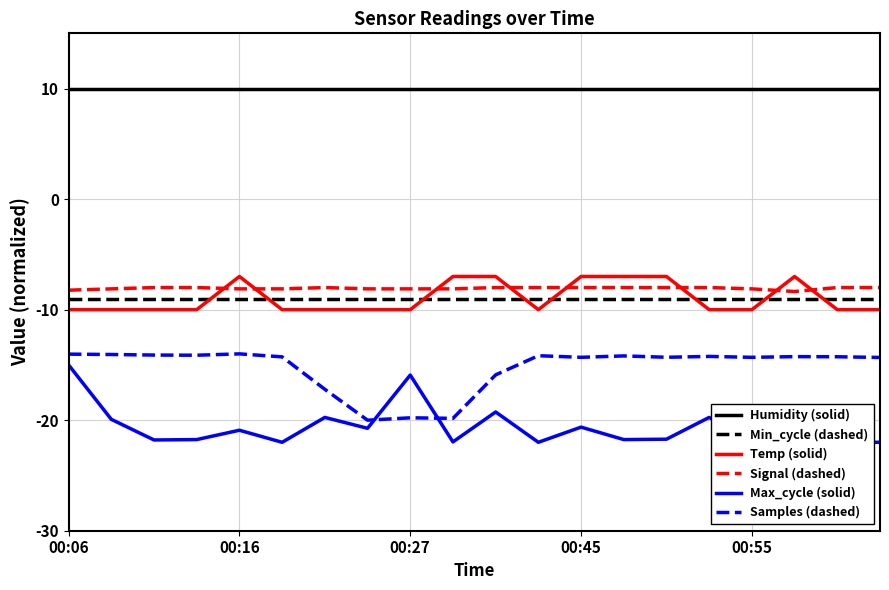

True or false: Humidity (solid) and Min_cycle (dashed) intersect in this chart.

False